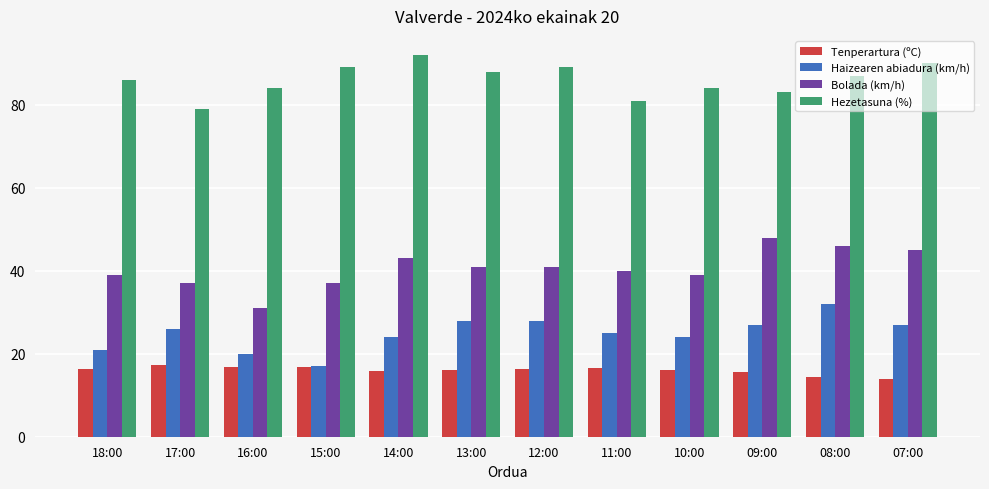

List the series in order of their peak value, lowest first.

Tenperartura (ºC), Haizearen abiadura (km/h), Bolada (km/h), Hezetasuna (%)